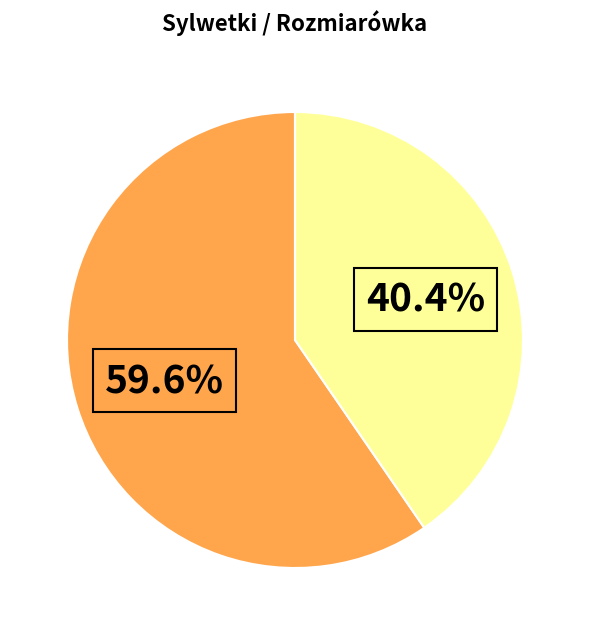

How many slices are in this pie chart?

2